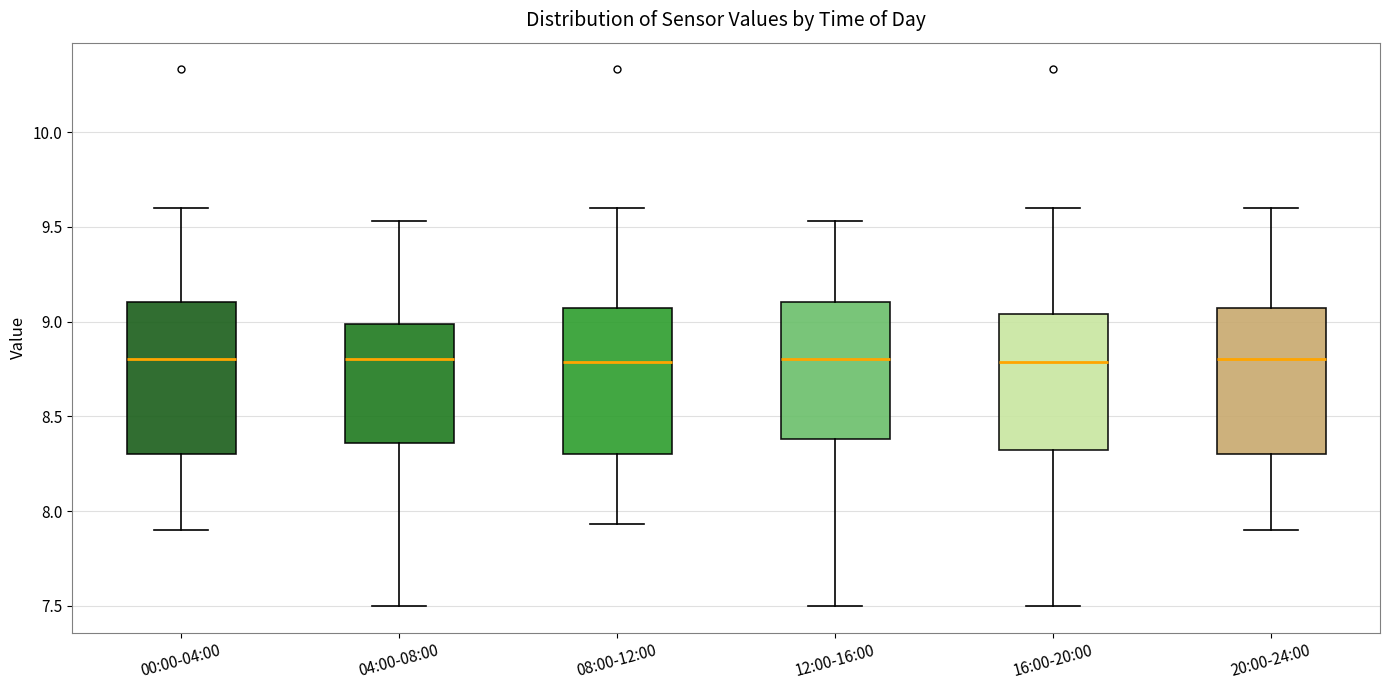

Reading left to right, read every box against the y-axis: the position of its median line, the range the box covers, and the ends of its whiskers. The values are not printed on the chart, so give them approximately, as read against the axis.

00:00-04:00: median 8.80, box 8.30 to 9.10, whiskers 7.90 to 9.60
04:00-08:00: median 8.80, box 8.35 to 9.00, whiskers 7.50 to 9.55
08:00-12:00: median 8.80, box 8.30 to 9.05, whiskers 7.95 to 9.60
12:00-16:00: median 8.80, box 8.40 to 9.10, whiskers 7.50 to 9.55
16:00-20:00: median 8.80, box 8.30 to 9.05, whiskers 7.50 to 9.60
20:00-24:00: median 8.80, box 8.30 to 9.05, whiskers 7.90 to 9.60